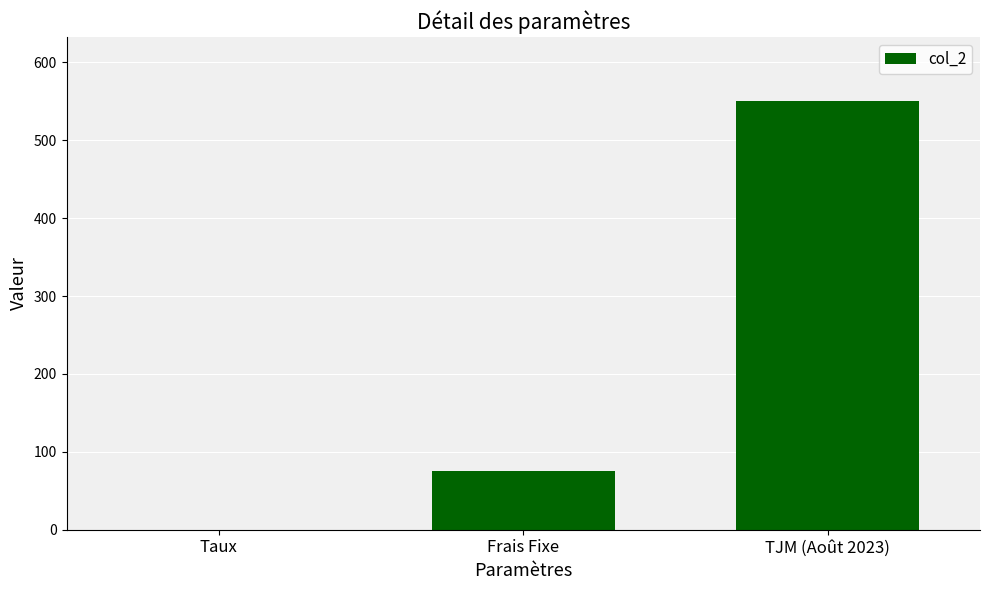

What is the maximum value shown in the chart?

550.0